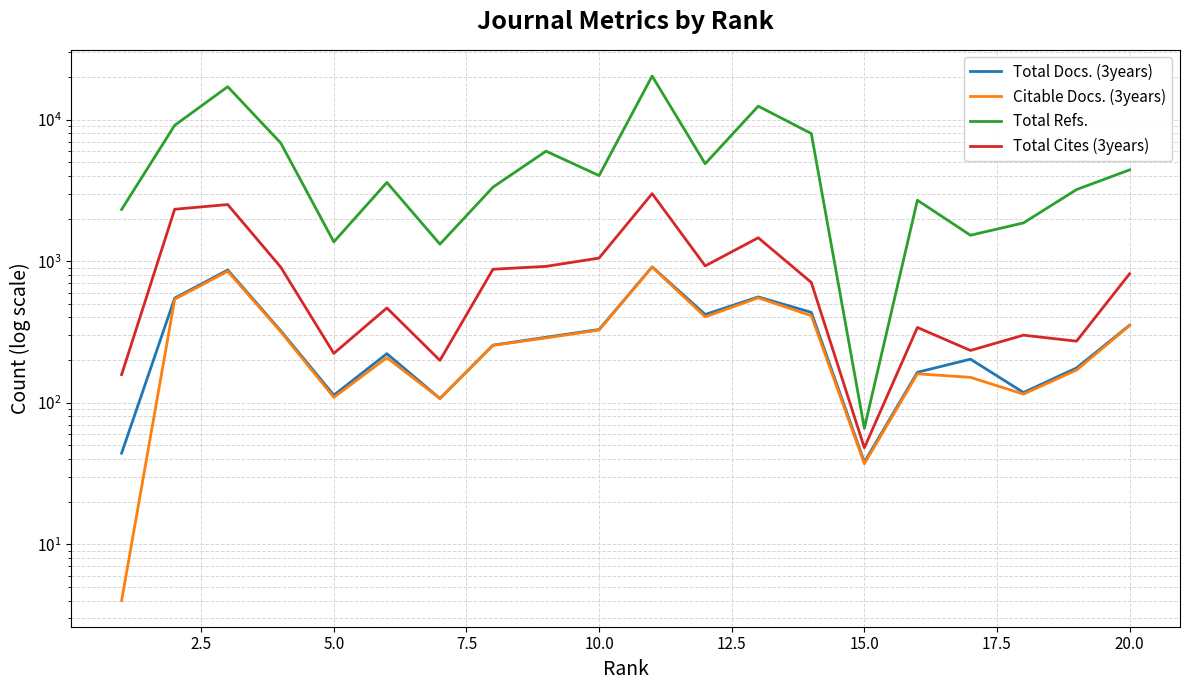

True or false: Total Cites (3years) and Citable Docs. (3years) intersect in this chart.

False